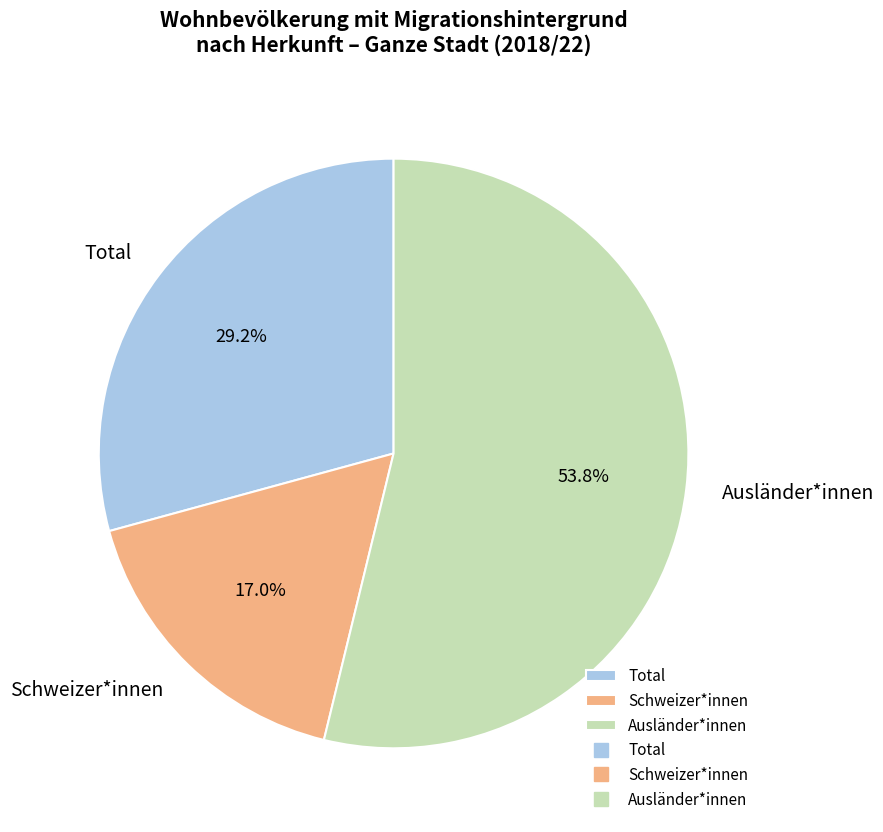

To the nearest percent, what portion does Schweizer*innen represent?

17%